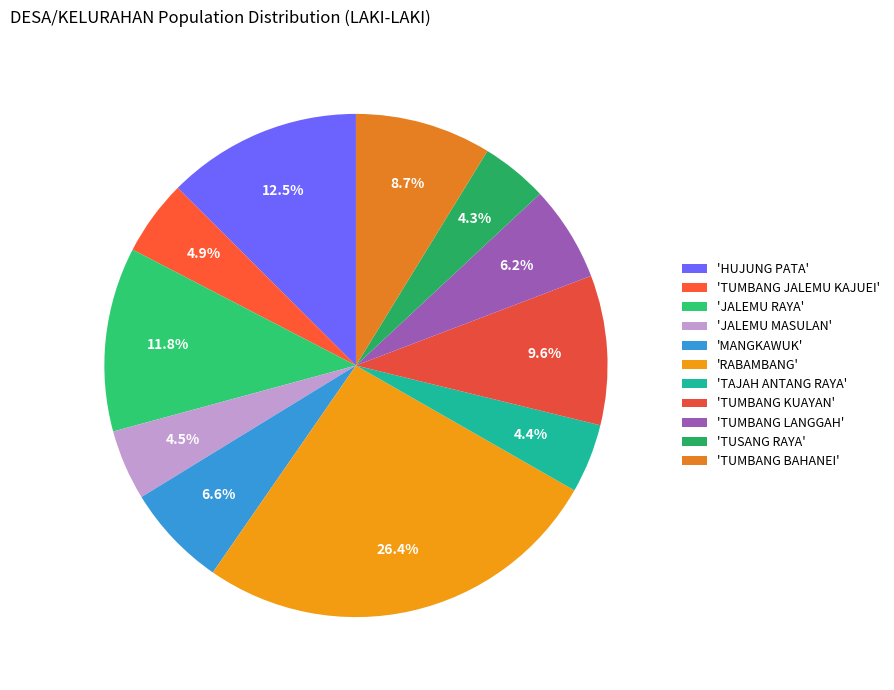

Which slice is the largest?

'RABAMBANG'